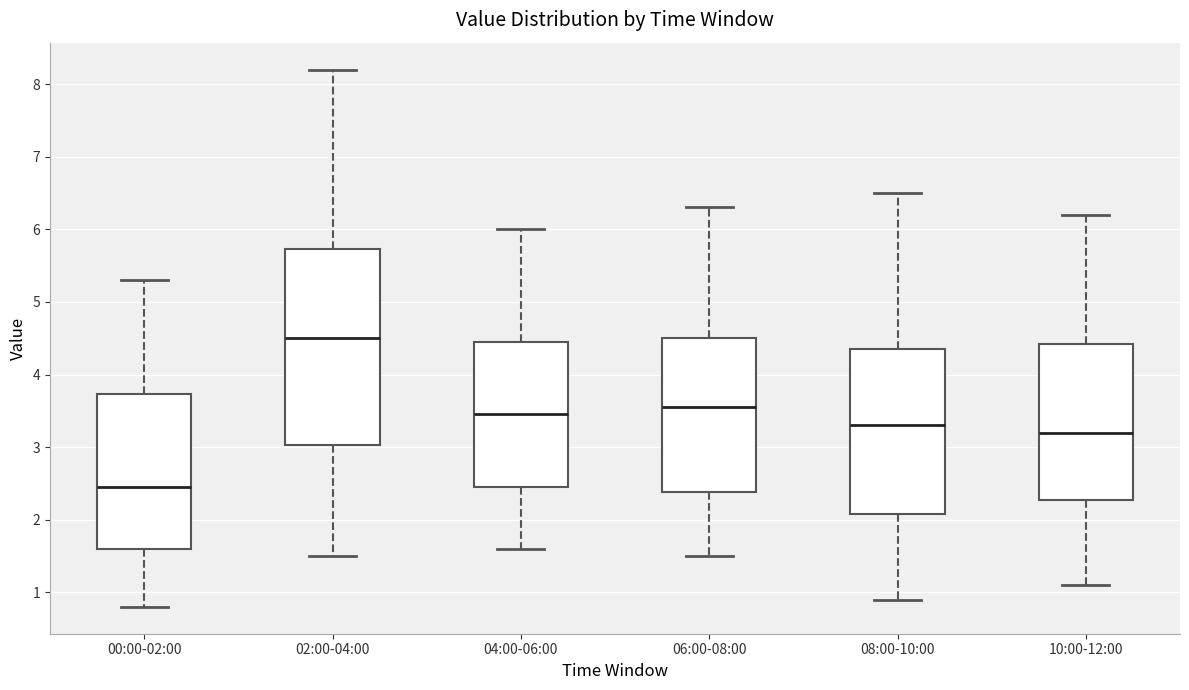

Which box is the tallest, from its lower edge to its upper edge?

02:00-04:00